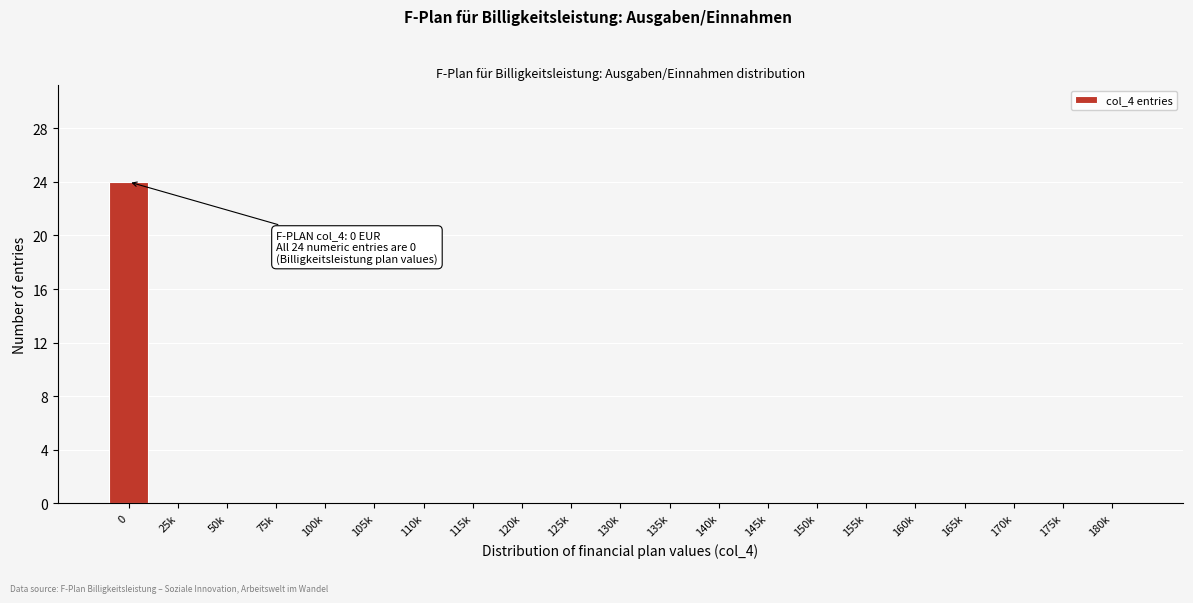

Reading right to left, list all the values displayed in this chart.

180k=0	175k=0	170k=0	165k=0	160k=0	155k=0	150k=0	145k=0	140k=0	135k=0	130k=0	125k=0	120k=0	115k=0	110k=0	105k=0	100k=0	75k=0	50k=0	25k=0	0=24